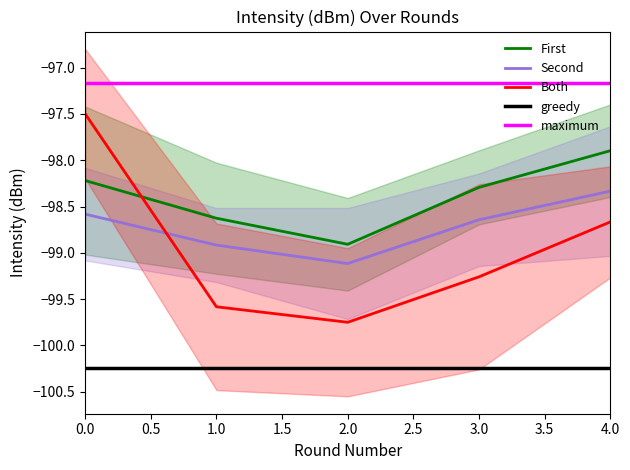

What is the sum of all Second values?

-493.6